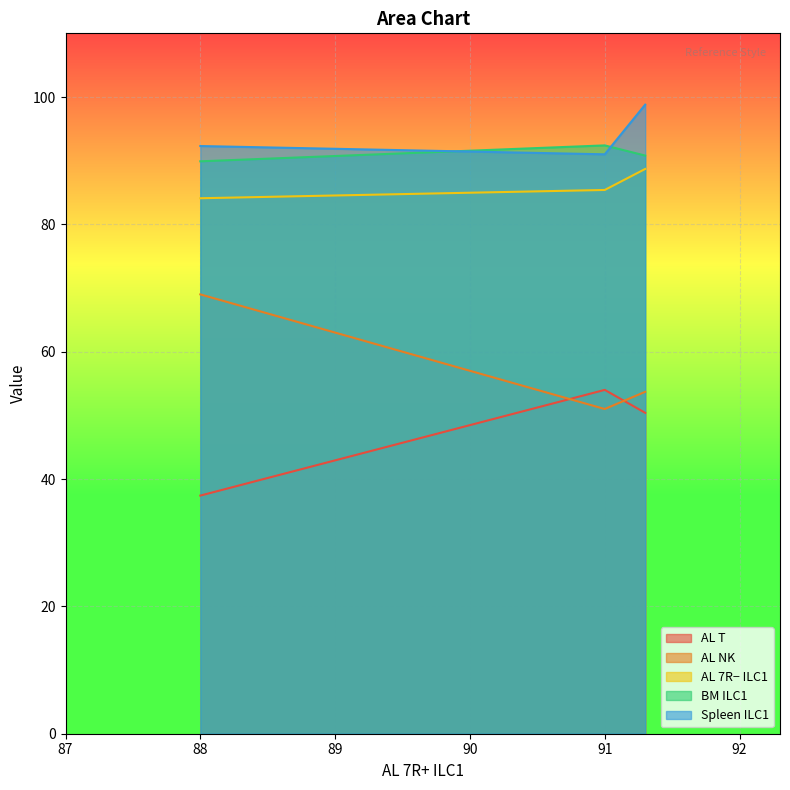

At how many categories does at least one series exceed 56?

3